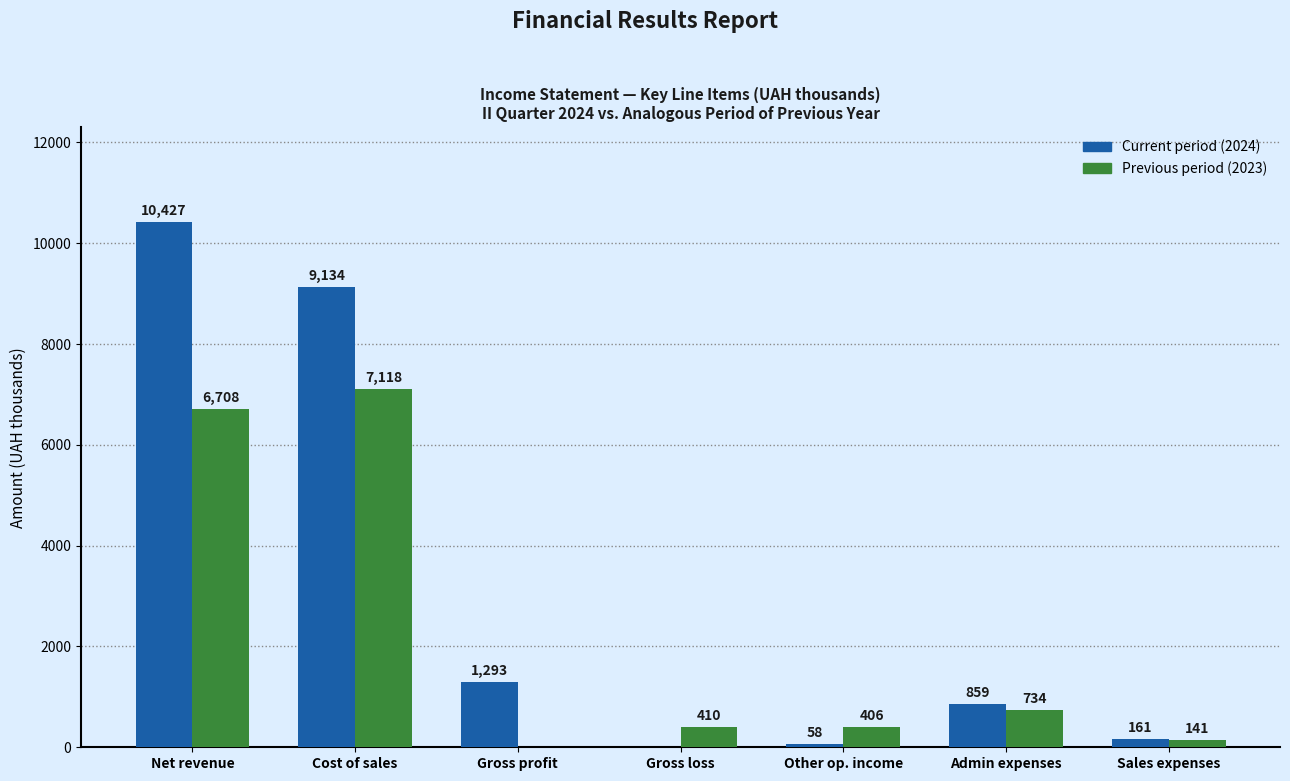

Count the number of data series in this chart.

2